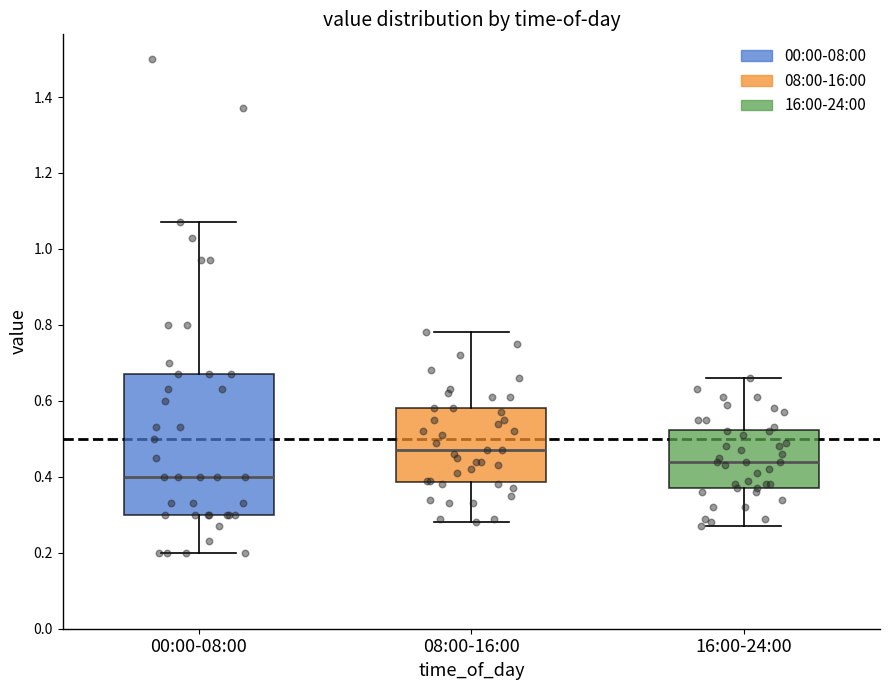

Reading left to right, transcribe this box plot: for each box, give where its median line is, the range the box spans, and where its two whiskers end, as read against the y-axis. The values are not printed on the chart, so give them approximately, as read against the axis.

00:00-08:00: median 0.40, box 0.30 to 0.68, whiskers 0.20 to 1.08
08:00-16:00: median 0.48, box 0.38 to 0.58, whiskers 0.28 to 0.78
16:00-24:00: median 0.44, box 0.38 to 0.52, whiskers 0.28 to 0.66